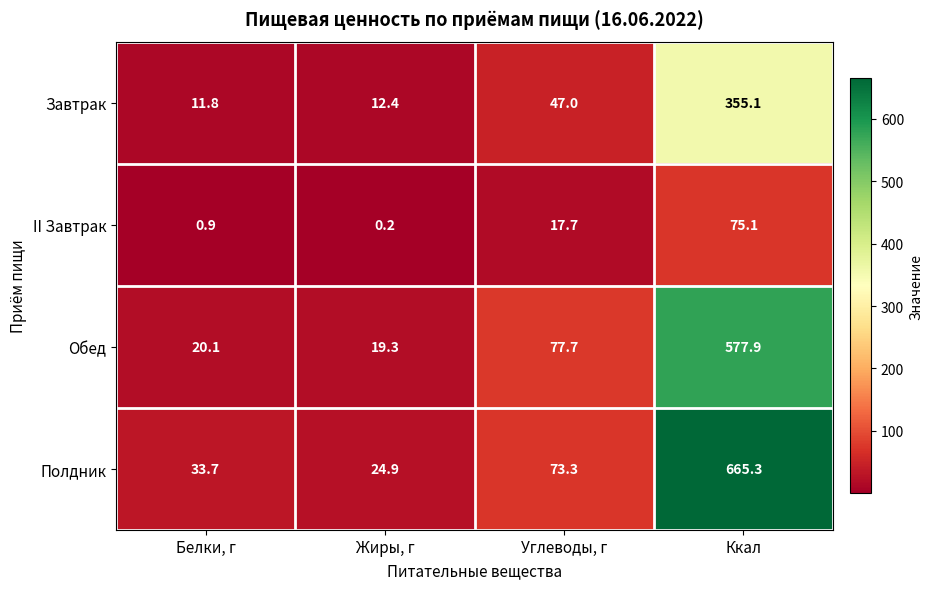

The value of Обед at Жиры, г is 34.2. True or false?

False